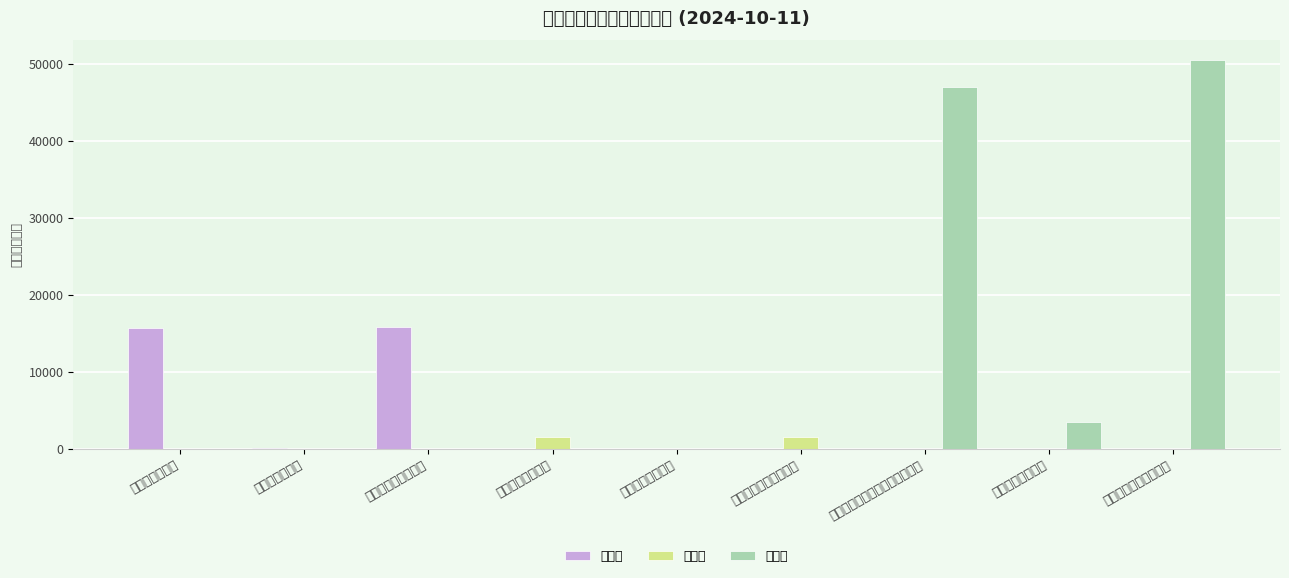

Reading left to right, what are all the values shown in this chart?

余额类: 15716.0	84.8	15800.9	0.0	0.0	0.0	0.0	0.0	0.0
交易类: 0.0	0.0	0.0	1535.0	7.0	1542.0	0.0	0.0	0.0
担保类: 0.0	0.0	0.0	0.0	0.0	0.0	46912.6	3550.4	50479.1